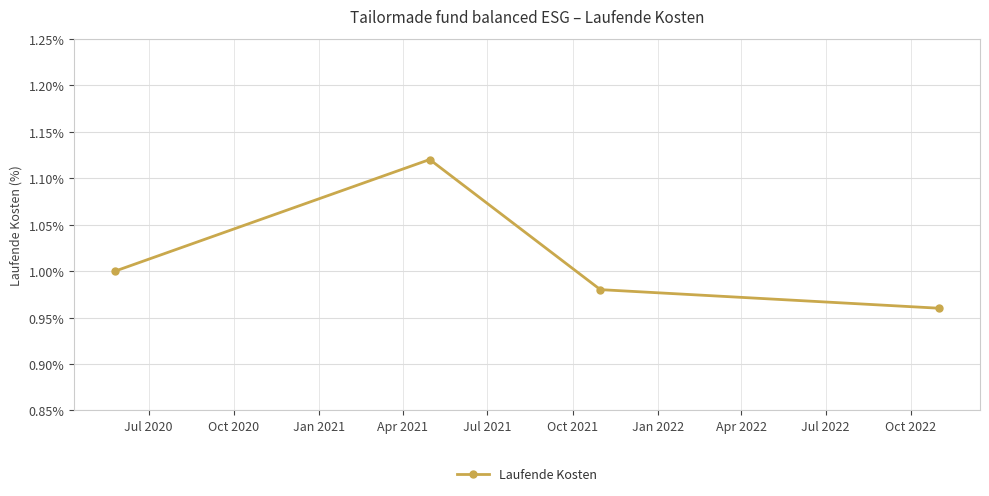

How many interior local peaks (higher than both neighbors) does the data have?

1